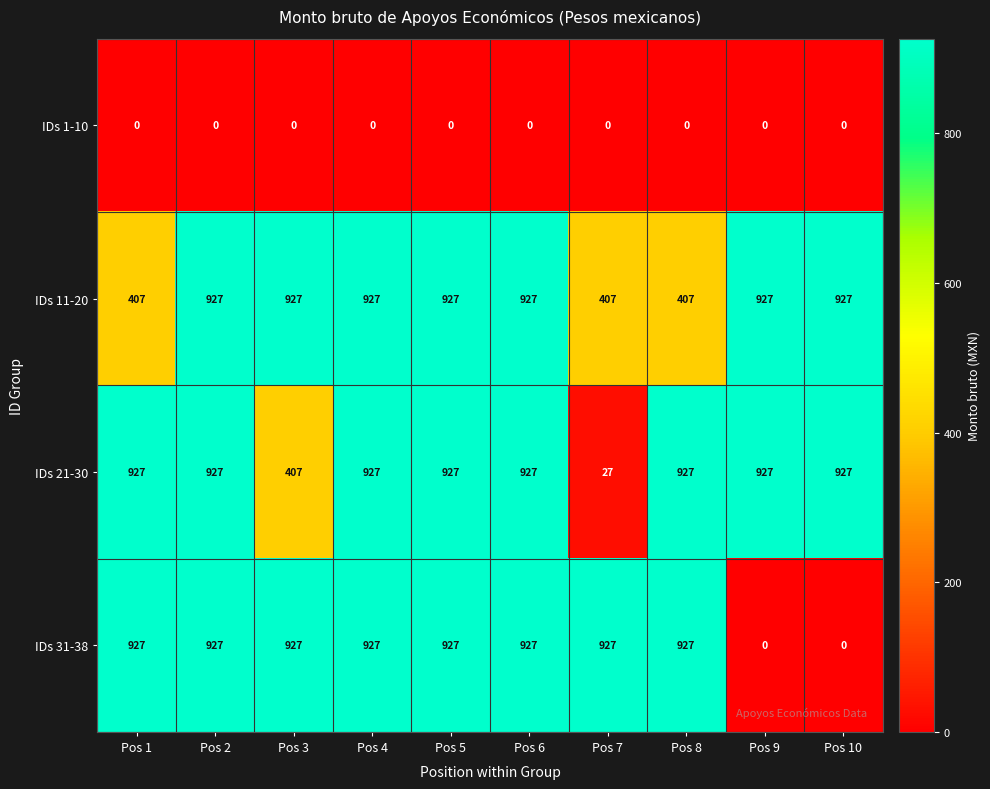

How many distinct data groups are displayed?

4